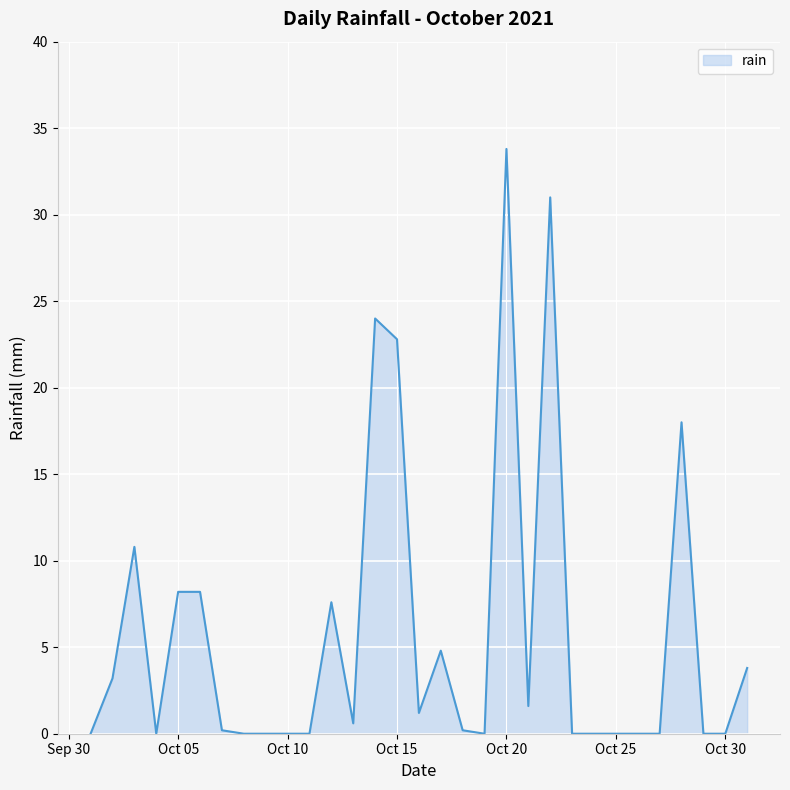

What is the difference between the maximum and minimum values?

33.8